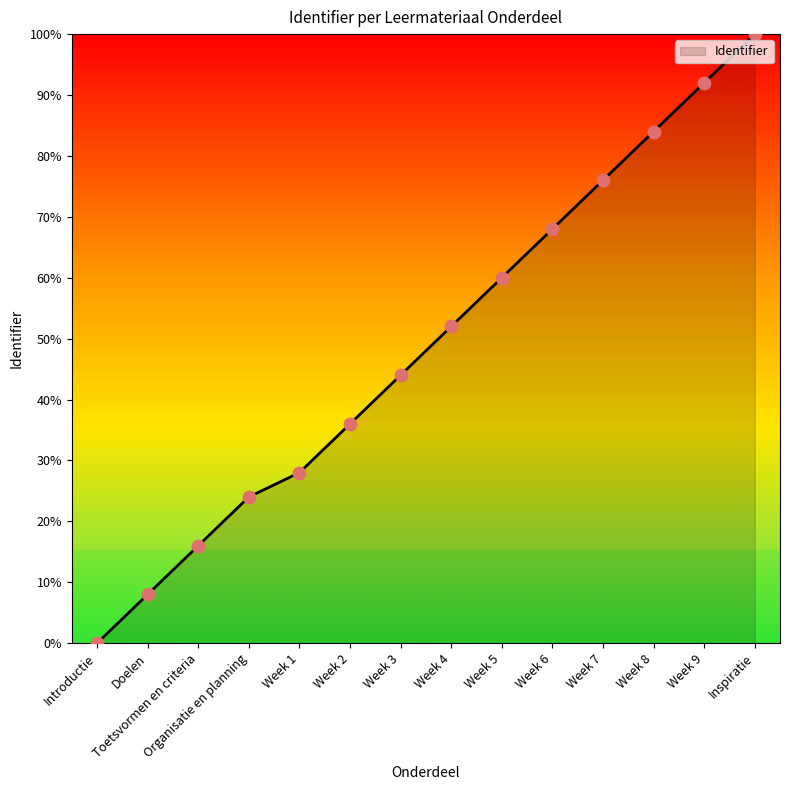

What is the ratio of the value at Organisatie en planning to the value at Toetsvormen en criteria?

1.5